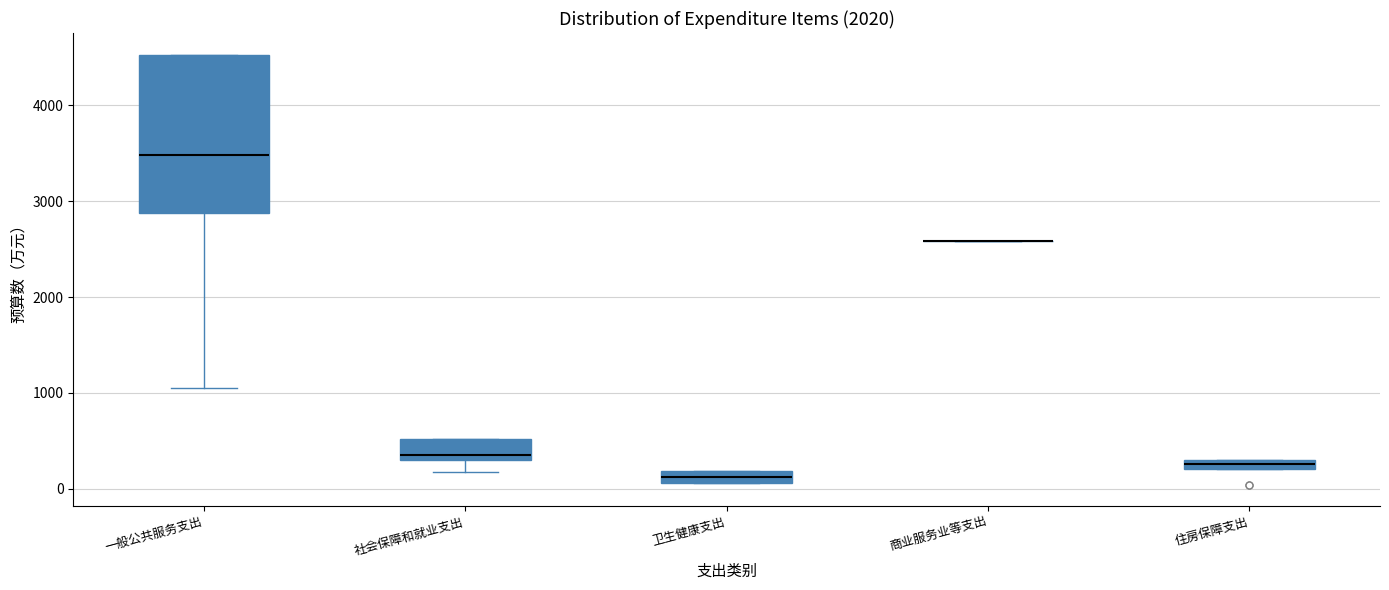

Where is the upper edge of the box for 住房保障支出 on the y-axis? The values are not printed on the chart, so give them approximately, as read against the axis.

300